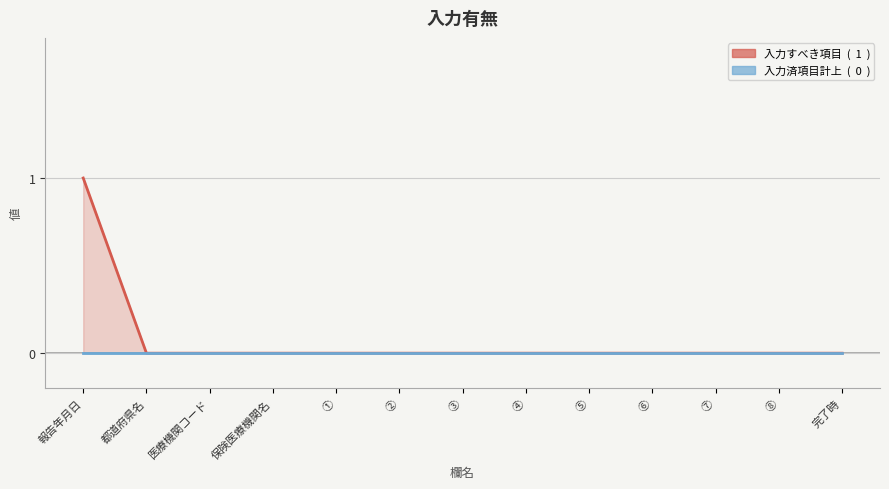

Which series changed the most between 報告年月日 and 保険医療機関名?

入力すべき項目